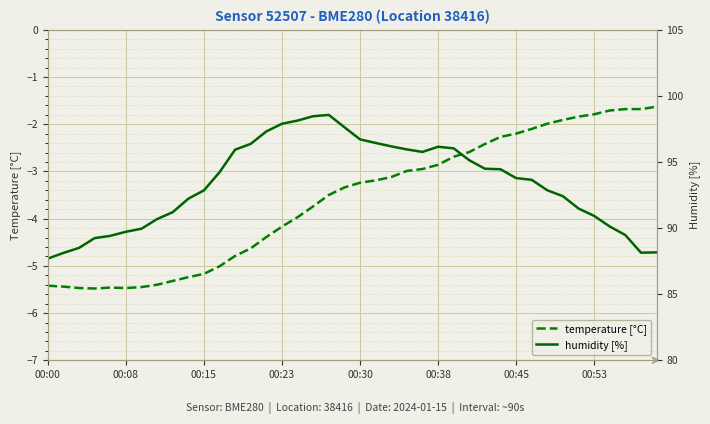

At how many categories does at least one series exceed 95?

16